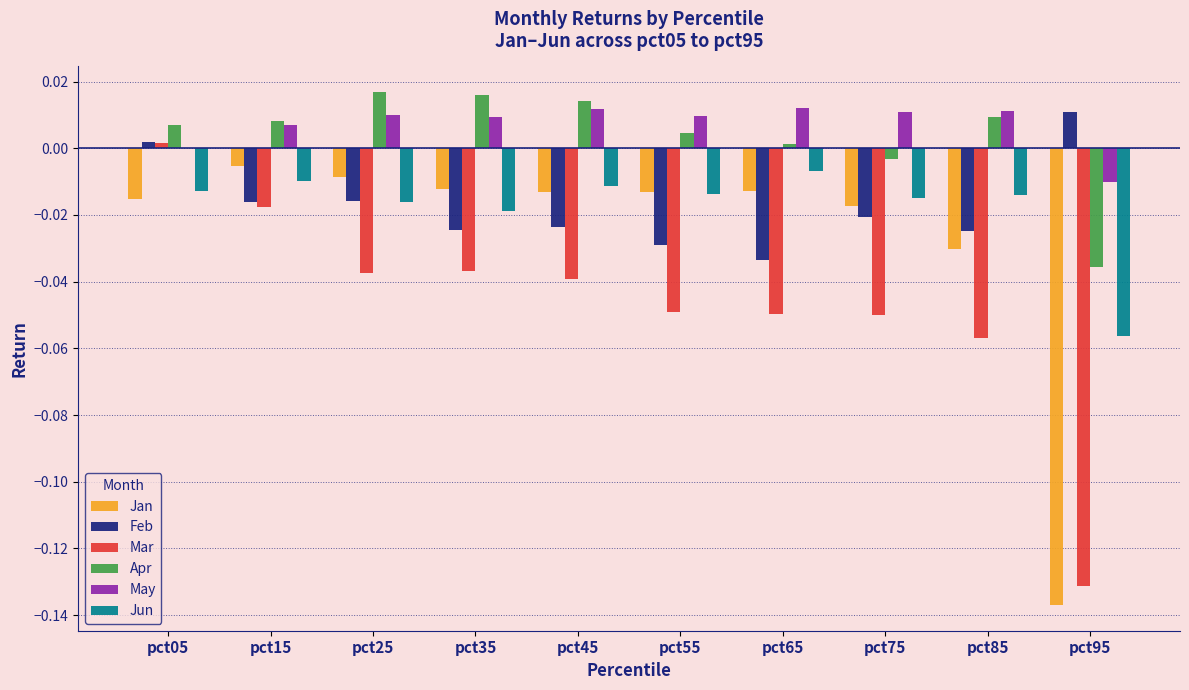

The value of Apr at pct55 is 0.0. True or false?

True